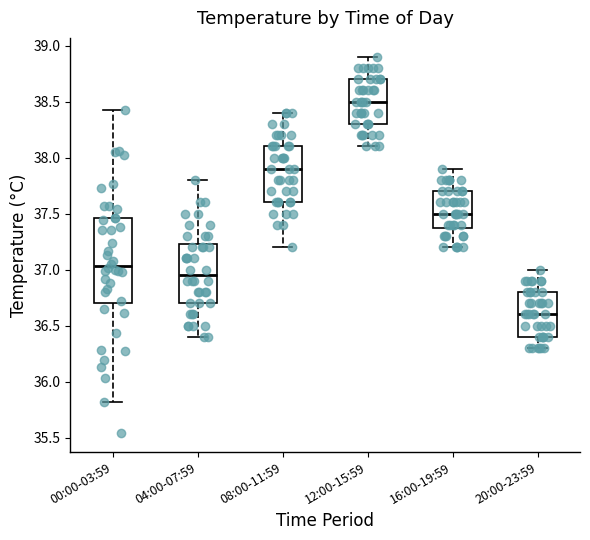

Reading left to right, transcribe this box plot: for each box, give where its median line is, the range the box spans, and where its two whiskers end, as read against the y-axis. The values are not printed on the chart, so give them approximately, as read against the axis.

00:00-03:59: median 37.05, box 36.70 to 37.45, whiskers 35.80 to 38.40
04:00-07:59: median 36.95, box 36.70 to 37.25, whiskers 36.40 to 37.80
08:00-11:59: median 37.90, box 37.60 to 38.10, whiskers 37.20 to 38.40
12:00-15:59: median 38.50, box 38.30 to 38.70, whiskers 38.10 to 38.90
16:00-19:59: median 37.50, box 37.40 to 37.70, whiskers 37.20 to 37.90
20:00-23:59: median 36.60, box 36.40 to 36.80, whiskers 36.30 to 37.00